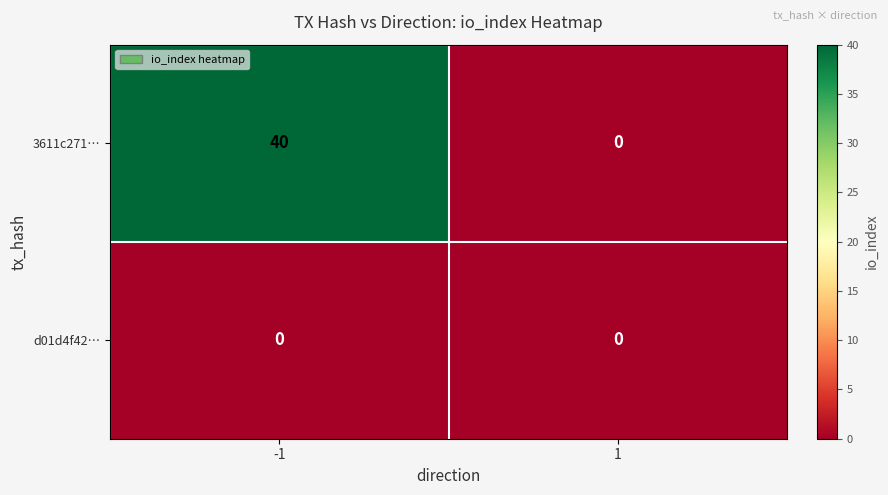

Reading left to right, what are all the values shown in this chart?

3611c271…: -1=40	1=0
d01d4f42…: -1=0	1=0